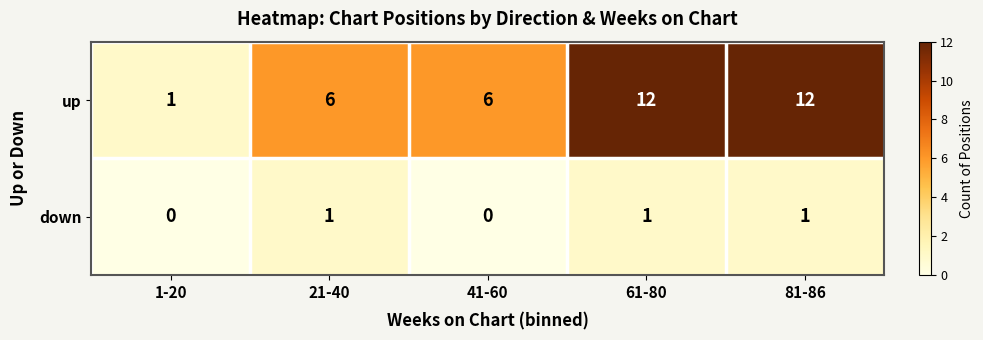

Reading left to right, list all the values displayed in this chart.

up: 1	6	6	12	12
down: 0	1	0	1	1